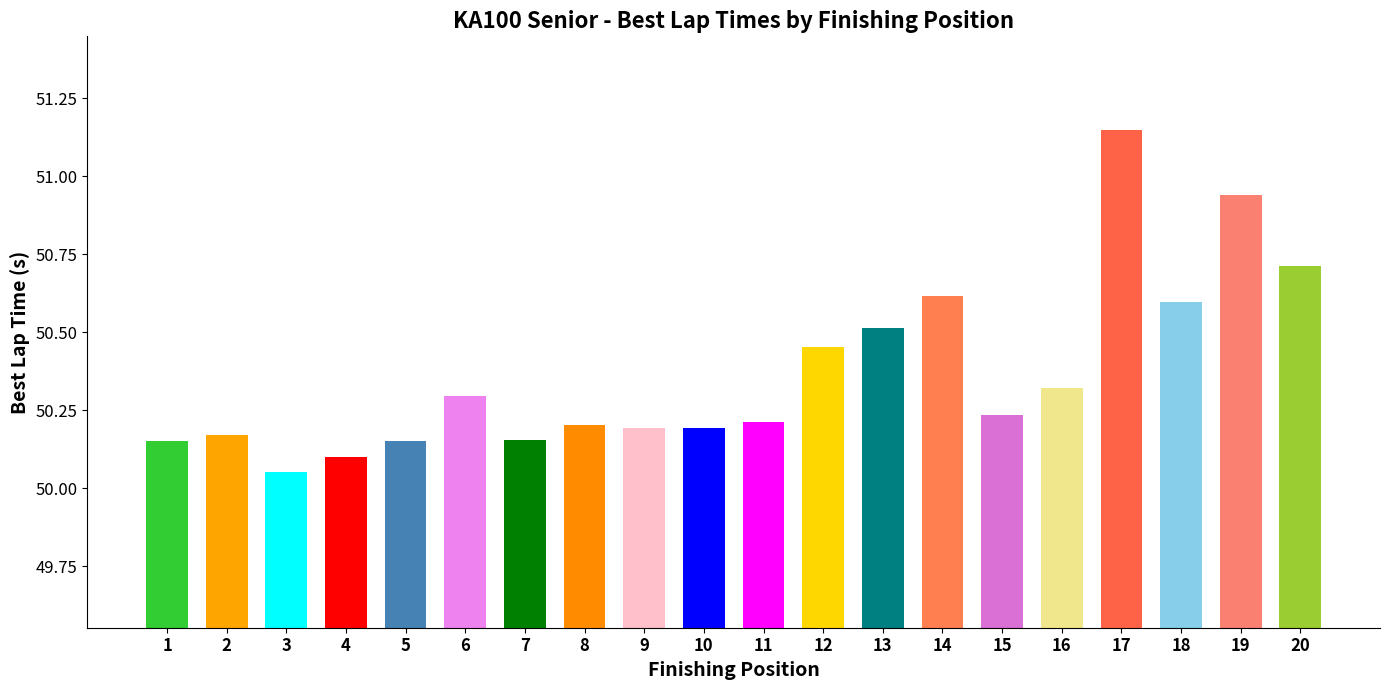

At which label is the value closest to 50?

3